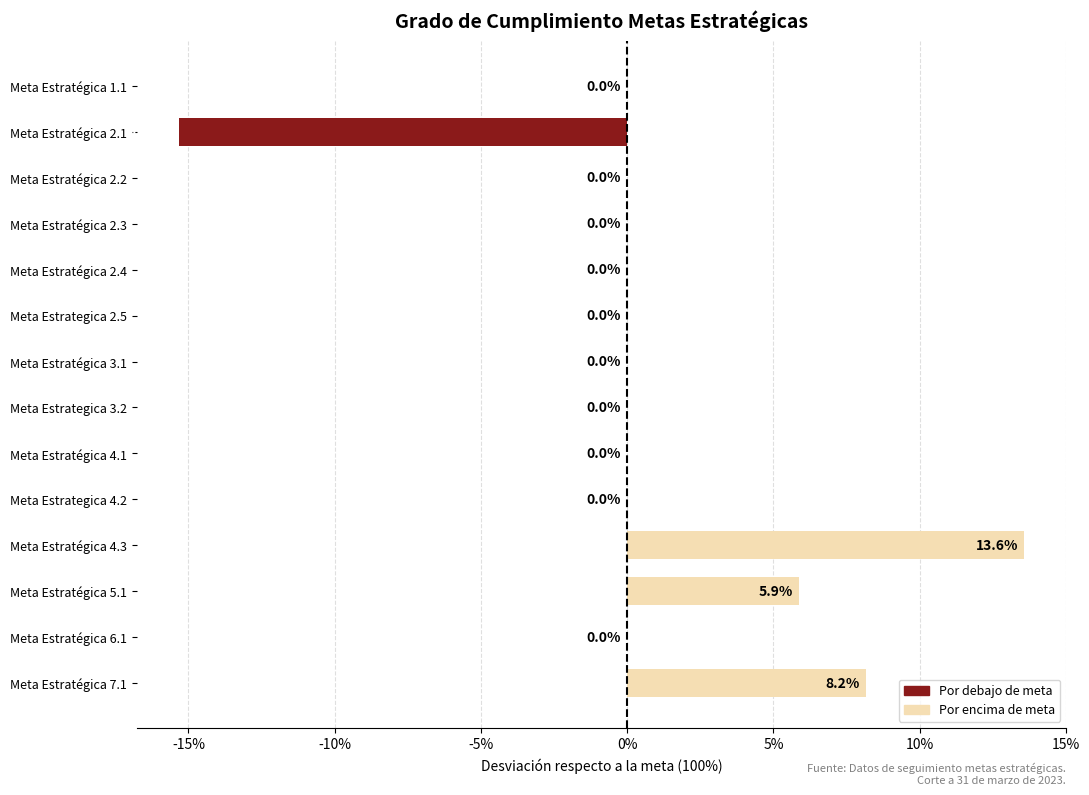

Does the chart contain stacked bars?

No